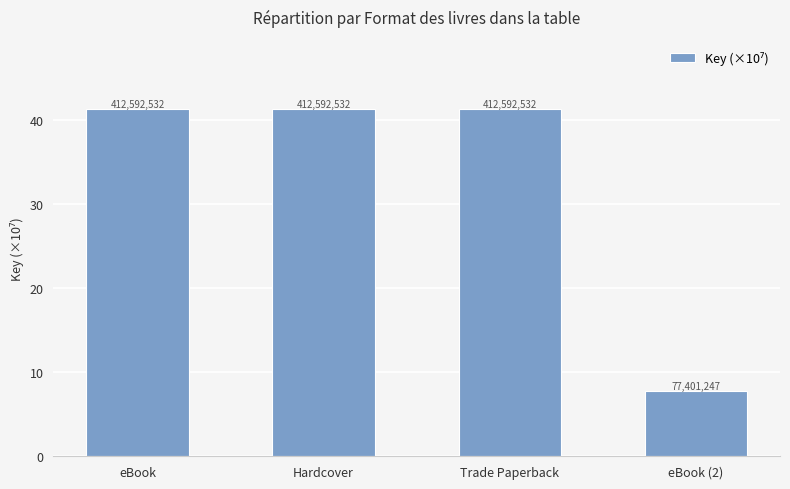

List the labels in order of value, smallest first.

eBook (2), eBook, Hardcover, Trade Paperback